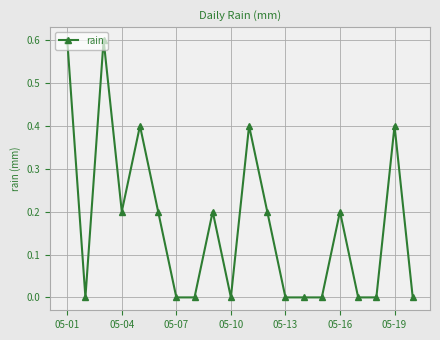

What is the difference between the maximum and minimum values?

0.6